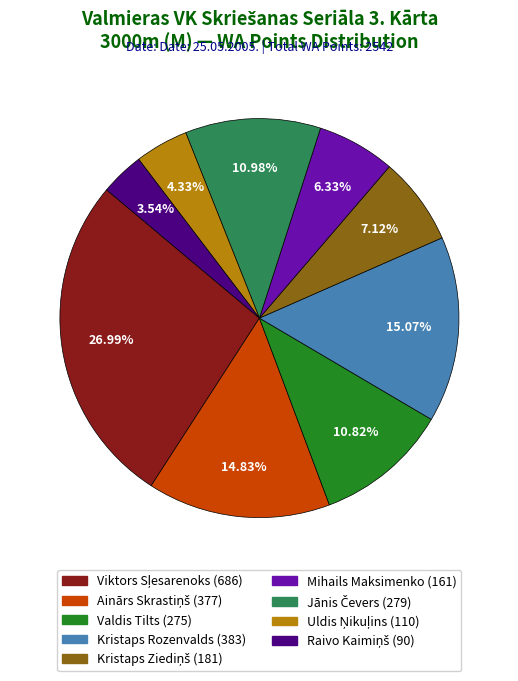

Count the number of slices in the pie.

9